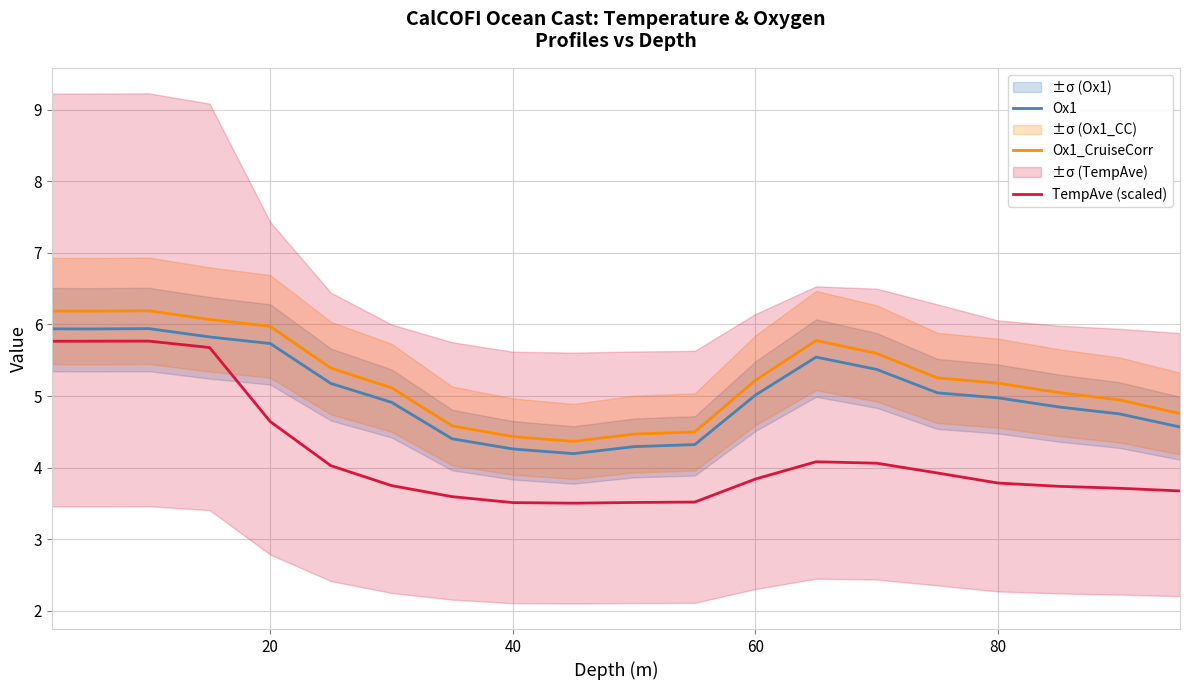

True or false: TempAve (scaled) has more than 2 interior local peaks.

False